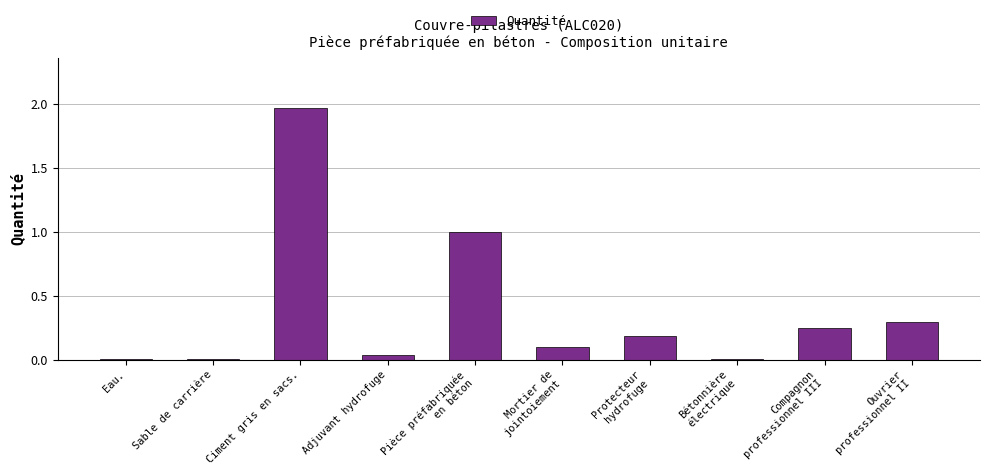

At which category does the chart reach its peak across all series?

Ciment gris en sacs.